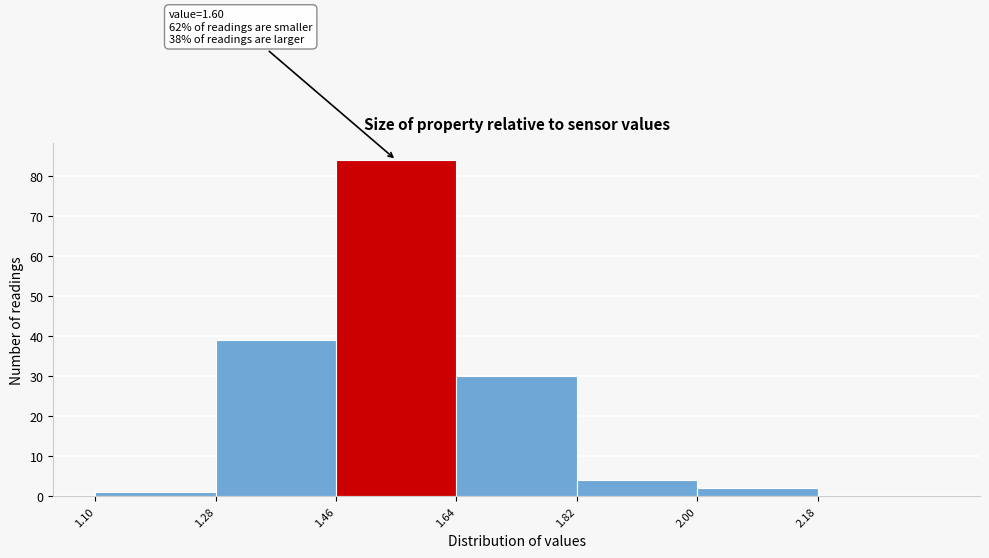

Over which range of the x-axis is the bar tallest?

1.46 to 1.64